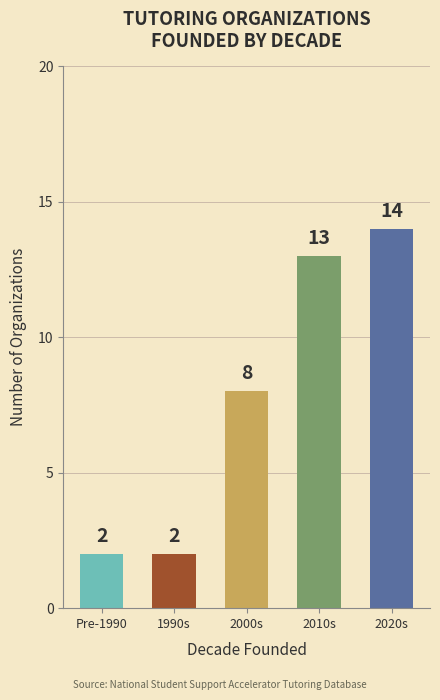

Count the number of categories in the chart.

5